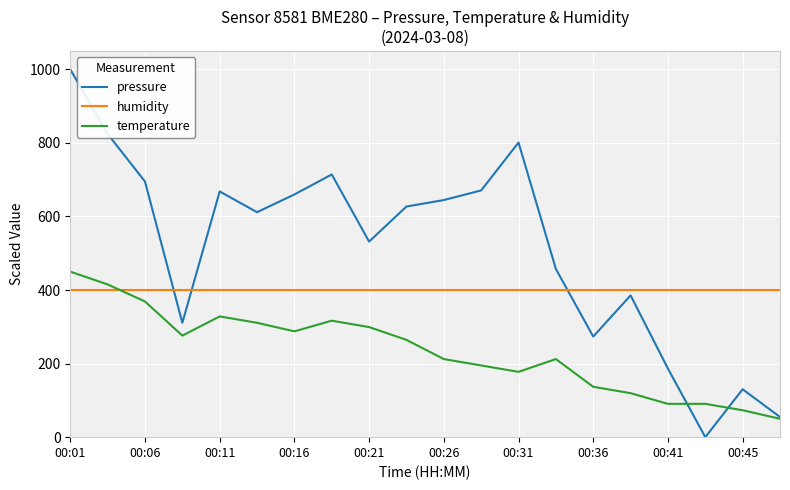

Which series ends up on top after the final intersection of humidity and temperature?

humidity